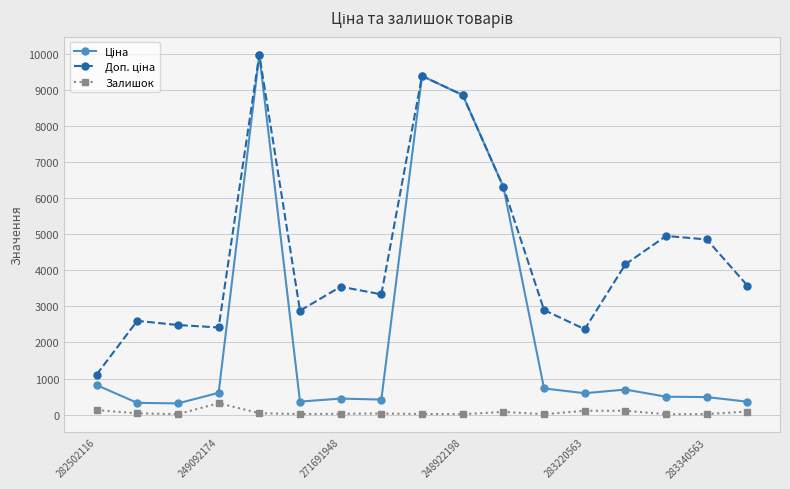

At how many categories does at least one series exceed 5697?

4